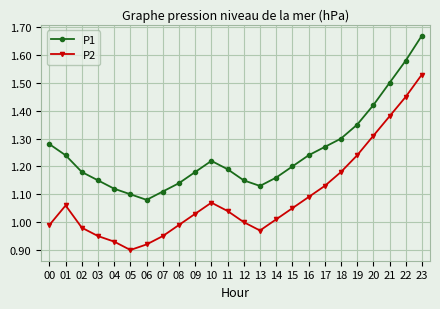

True or false: P1 and P2 cross at least once.

False